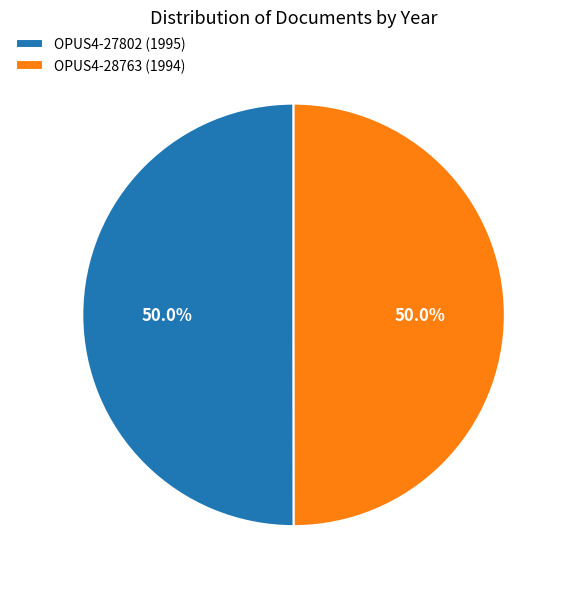

What is the ratio of the value at OPUS4-28763 (1994) to the value at OPUS4-27802 (1995)?

1.0